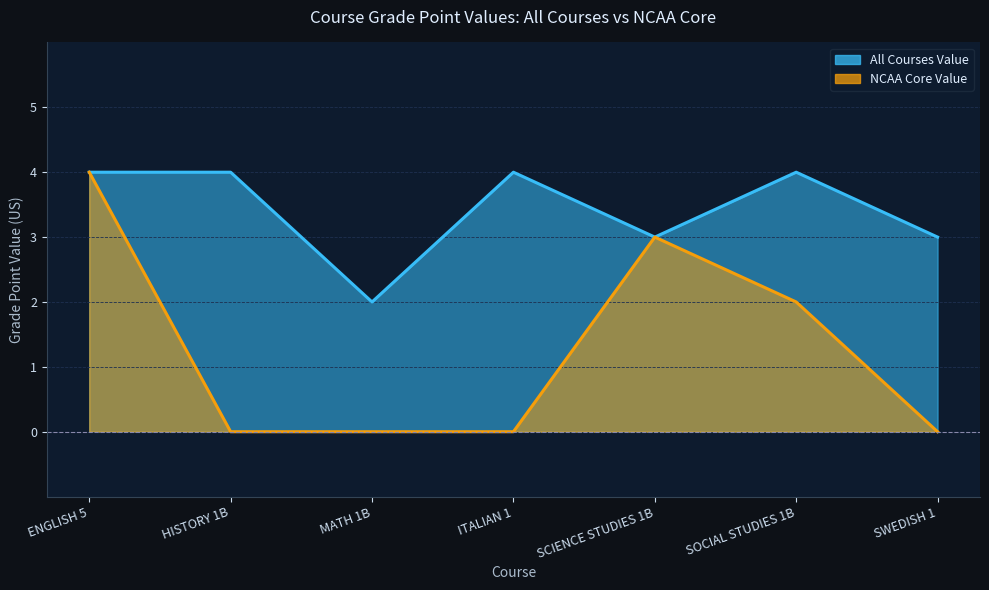

Reading left to right, extract all data points from this chart.

All Courses Value: ENGLISH 5=4	HISTORY 1B=4	MATH 1B=2	ITALIAN 1=4	SCIENCE STUDIES 1B=3	SOCIAL STUDIES 1B=4	SWEDISH 1=3
NCAA Core Value: ENGLISH 5=4	HISTORY 1B=0	MATH 1B=0	ITALIAN 1=0	SCIENCE STUDIES 1B=3	SOCIAL STUDIES 1B=2	SWEDISH 1=0